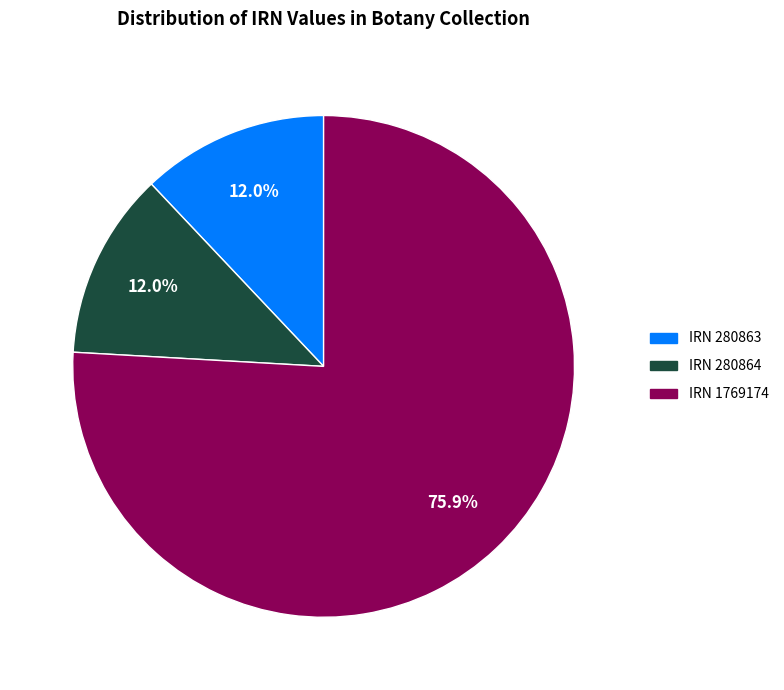

The IRN 280863 slice represents 5% of the pie. True or false?

False